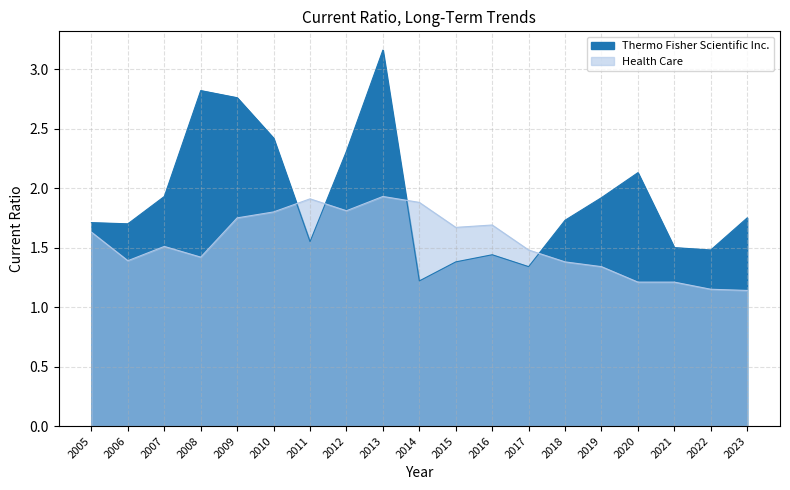

True or false: Health Care has a value of 1.9 at 2018.

False